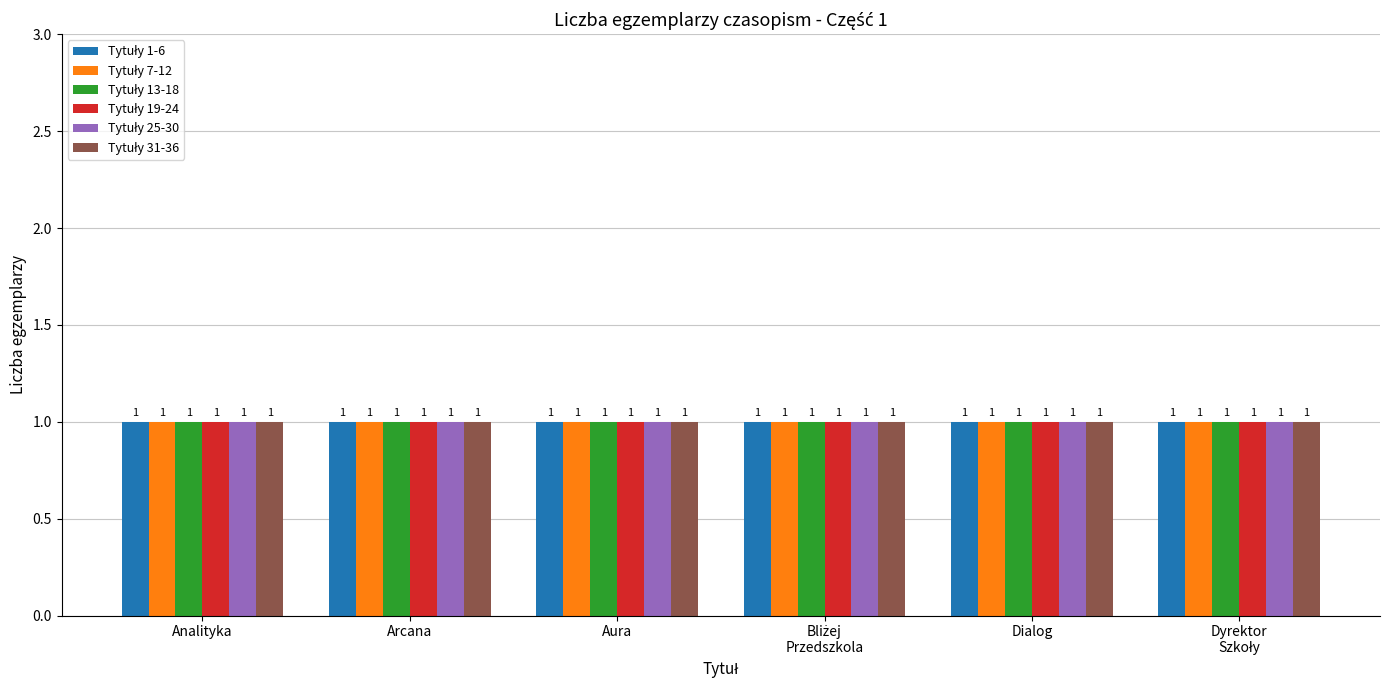

At which label does liczba egzemplarzy reach its peak?

Analityka